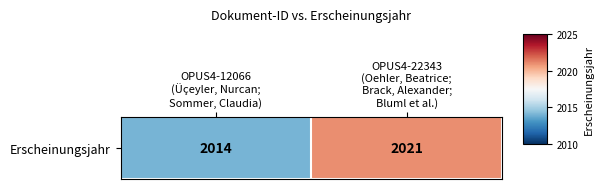

Which has a higher value, OPUS4-12066
(Üçeyler, Nurcan;
Sommer, Claudia) or OPUS4-22343
(Oehler, Beatrice;
Brack, Alexander;
Bluml et al.)?

OPUS4-22343
(Oehler, Beatrice;
Brack, Alexander;
Bluml et al.)